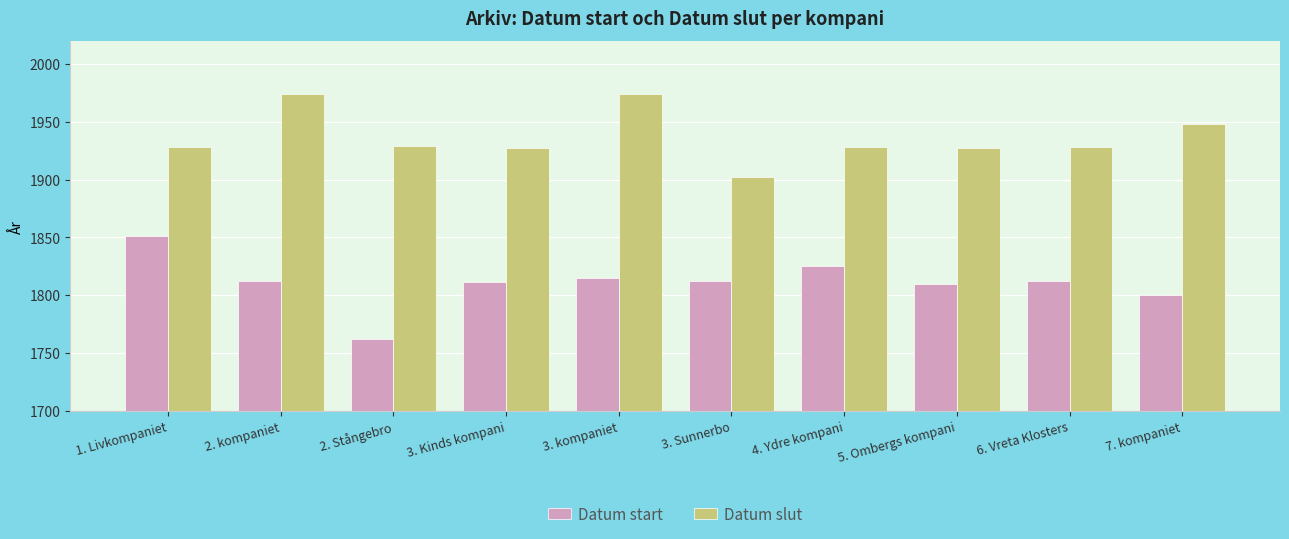

What is the difference between the highest and lowest values at 5. Ombergs kompani?

117